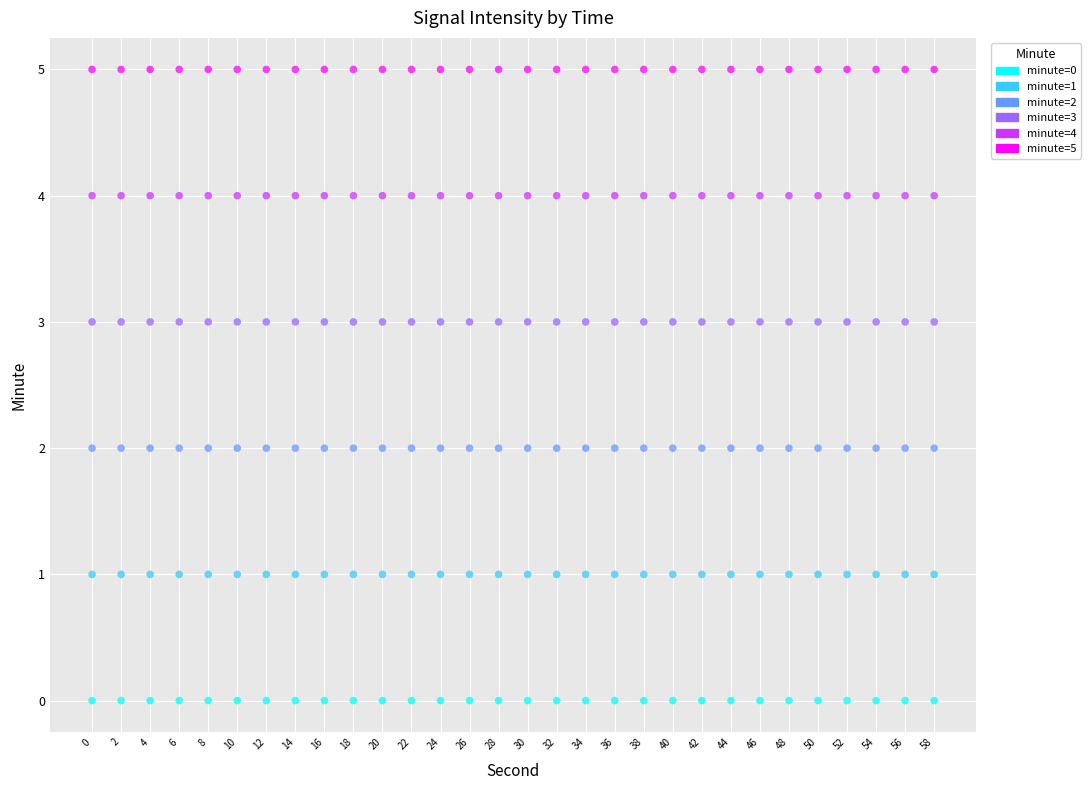

Which series contains the lowest Y value?

minute=0